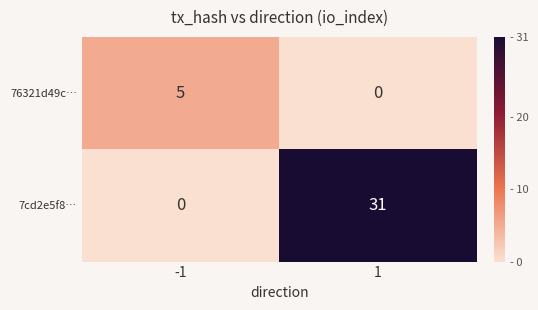

What is the sum of all 76321d49c… values?

5